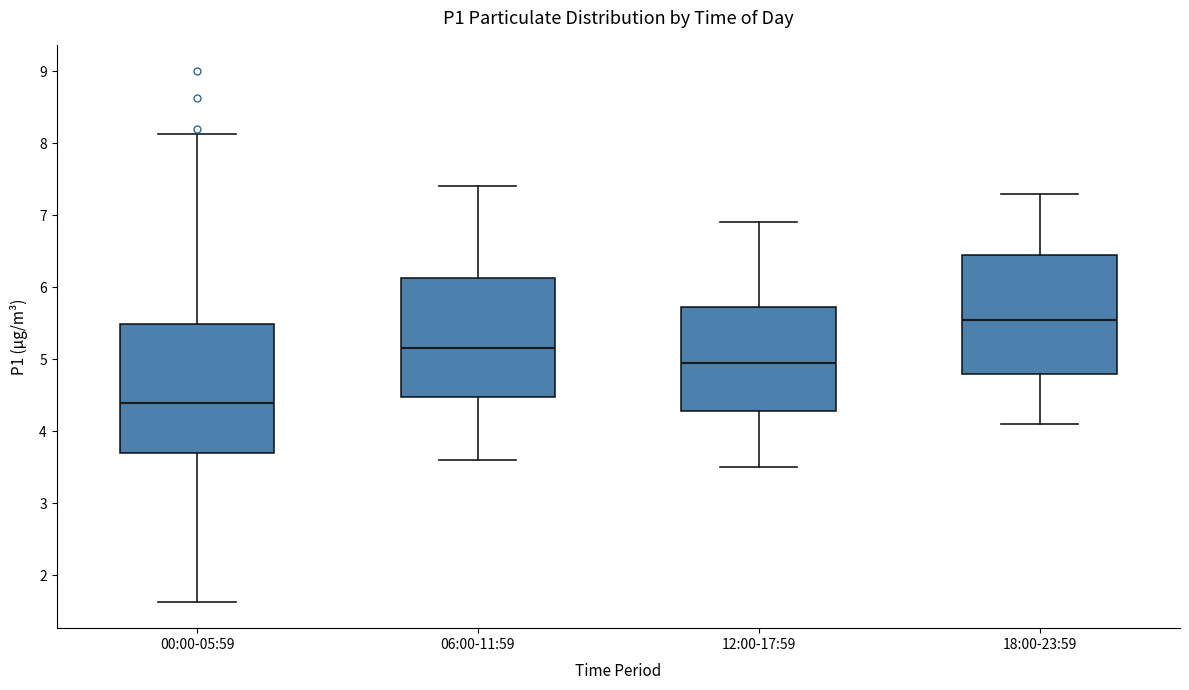

Where does the upper whisker of the box for 00:00-05:59 end on the y-axis? The values are not printed on the chart, so give them approximately, as read against the axis.

8.1